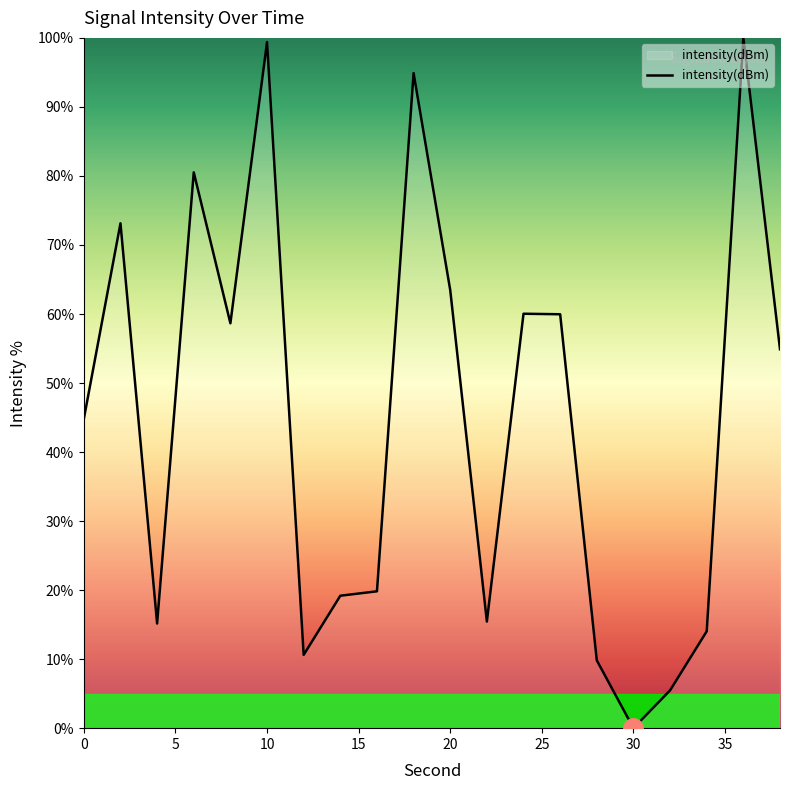

What is the maximum value shown in the chart?

100.0